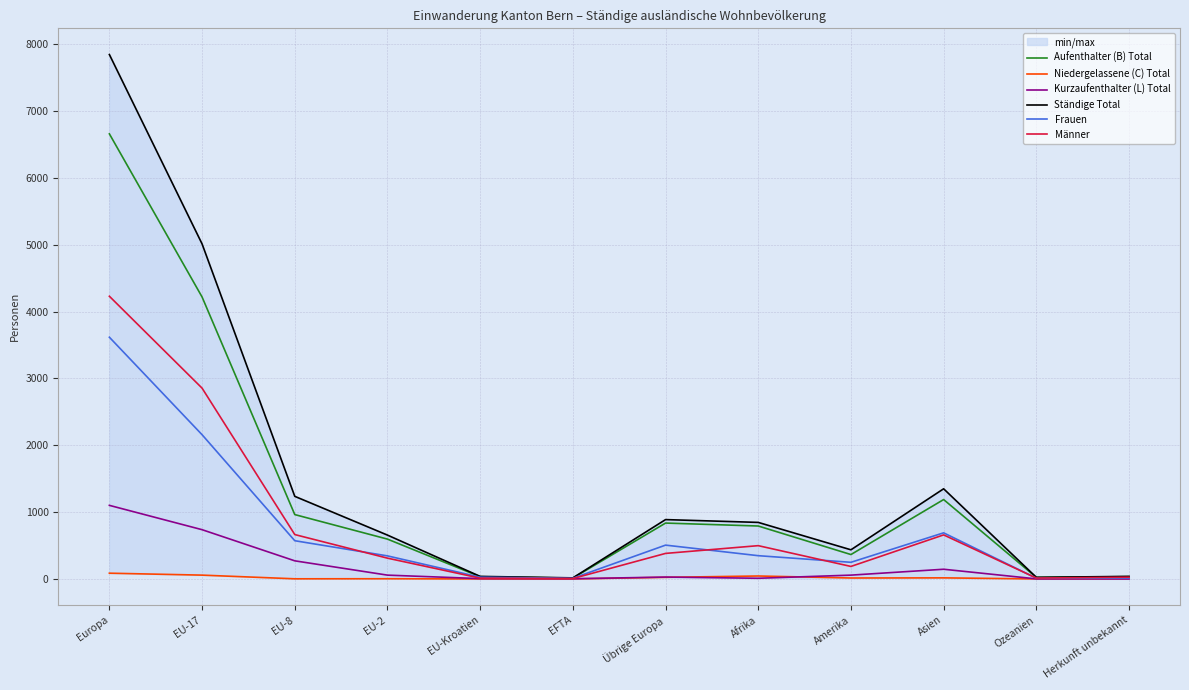

What is the difference between the Männer values at EU-17 and EU-Kroatien?

2843